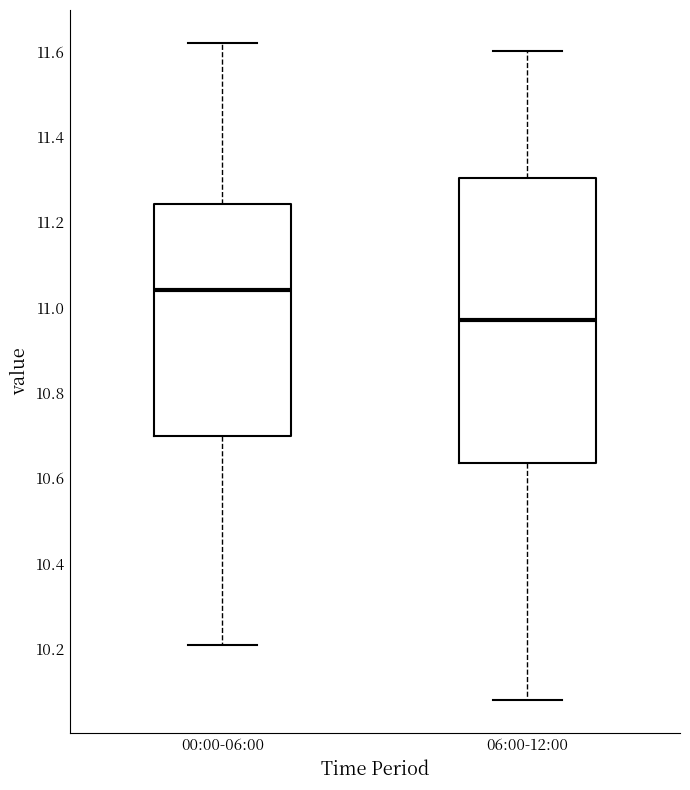

Which box is the tallest, from its lower edge to its upper edge?

06:00-12:00